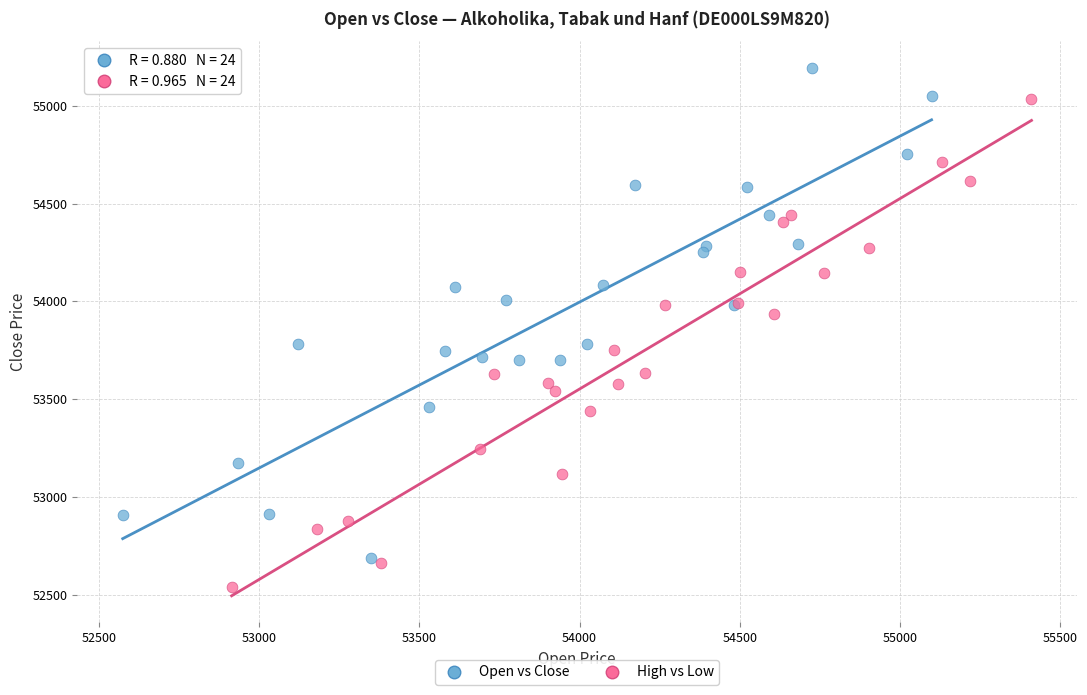

What are all the series names shown in the legend?

Open vs Close, High vs Low